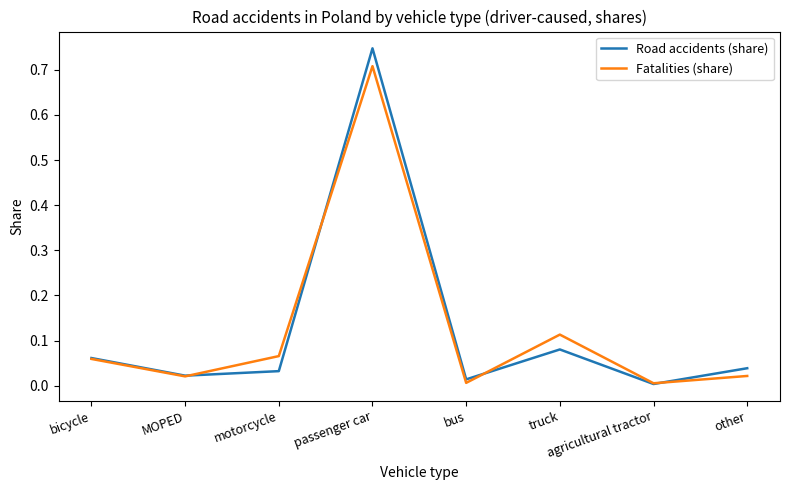

At which category does the chart reach its peak across all series?

passenger car